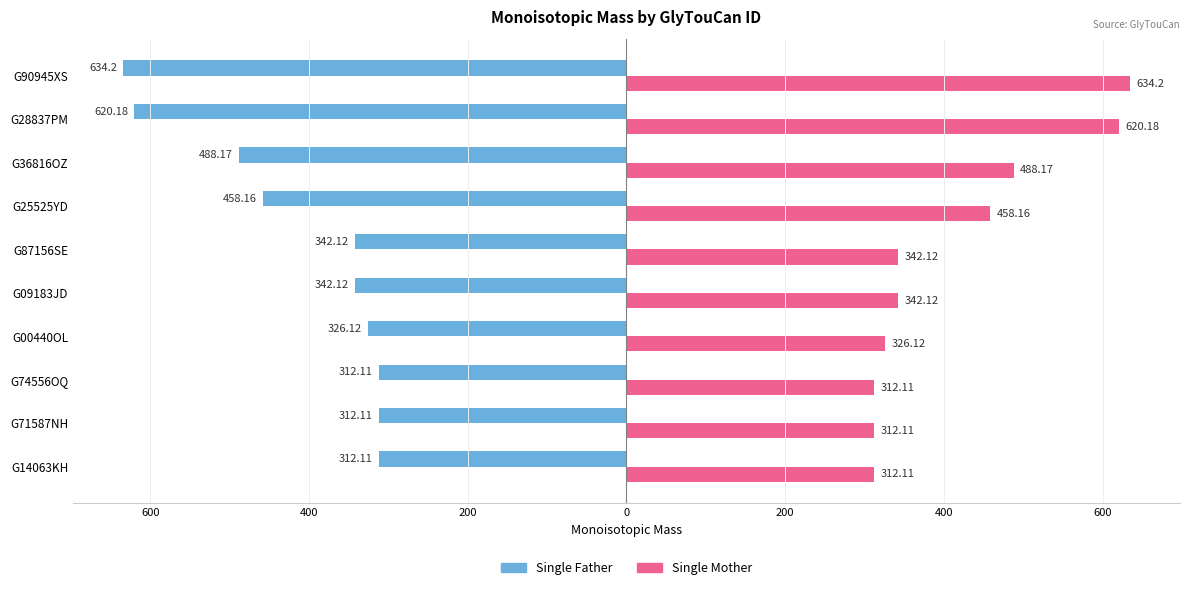

Reading left to right, list all the values displayed in this chart.

Single Father: -312.1	-312.1	-312.1	-326.1	-342.1	-342.1	-458.2	-488.2	-620.2	-634.2
Single Mother: 312.1	312.1	312.1	326.1	342.1	342.1	458.2	488.2	620.2	634.2